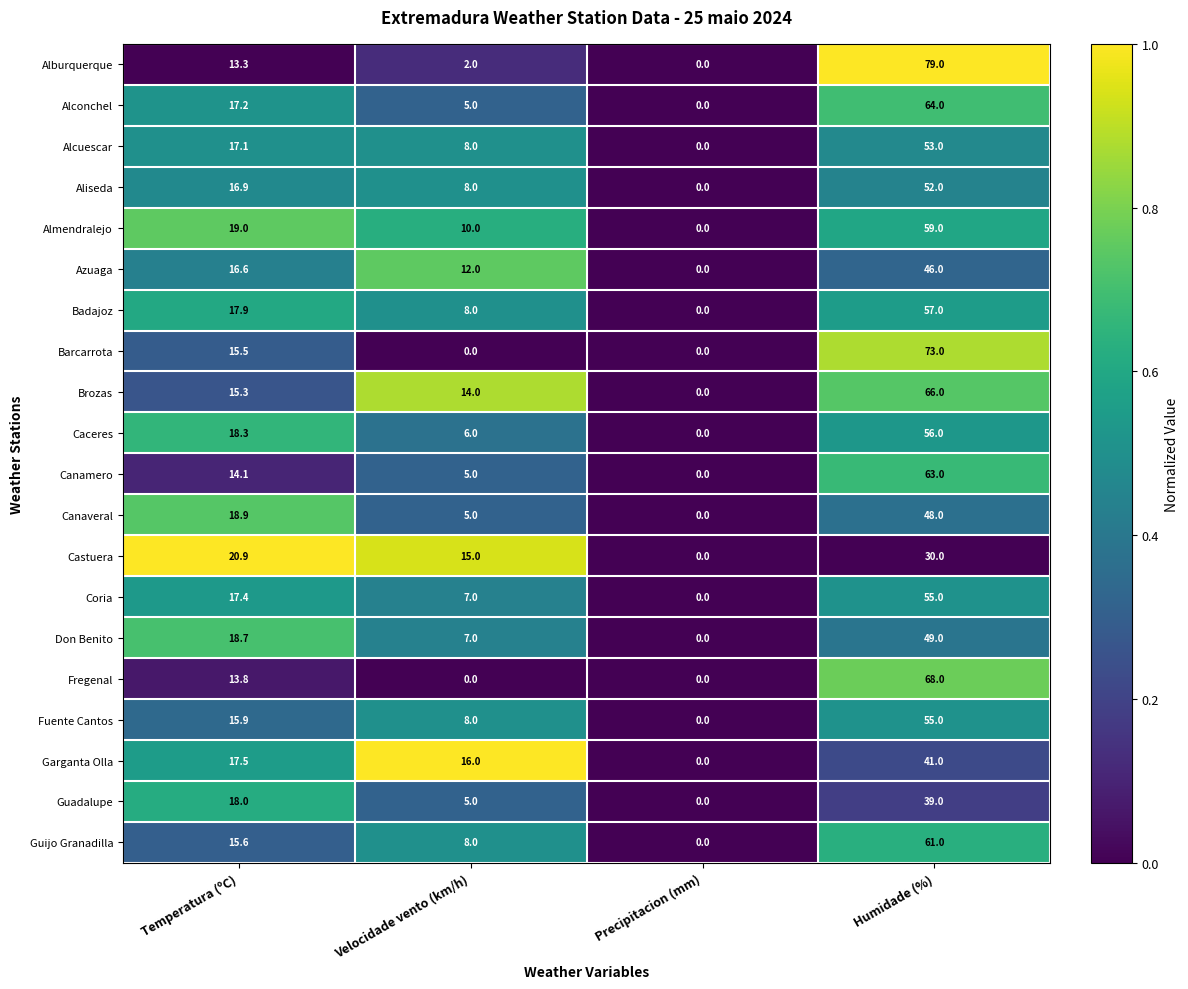

Where is Guadalupe nearest to the value 19?

Temperatura (ºC)